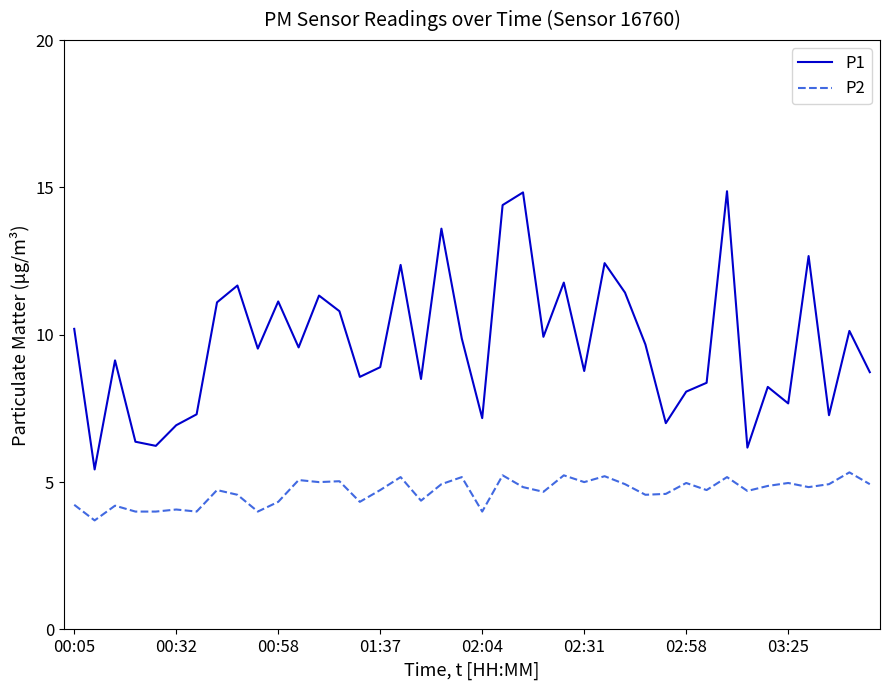

Rank the series by their maximum value, from lowest to highest.

P2, P1